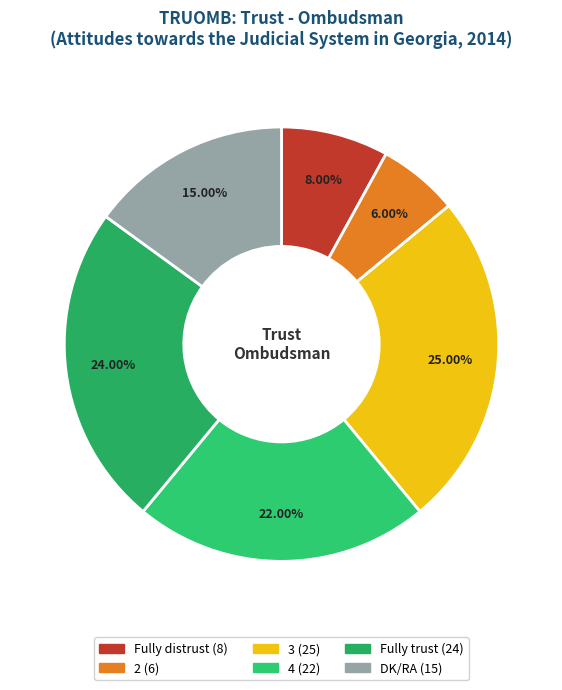

What is the total percentage of 4 and 2?

28.0%